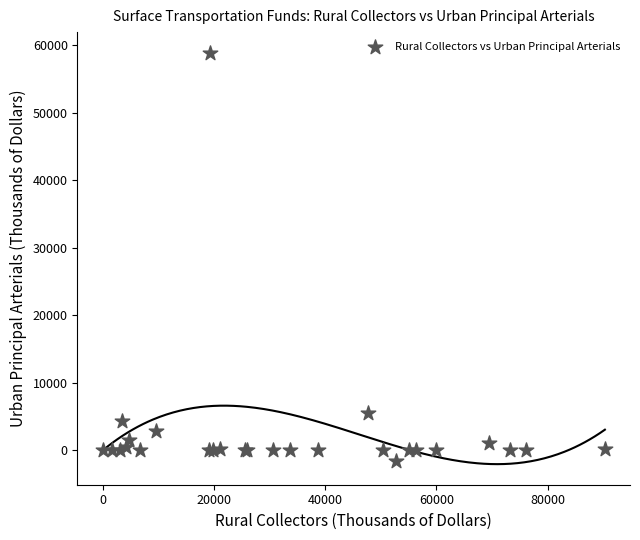

What Y value in the scatter plot is closest to 28643?

5470